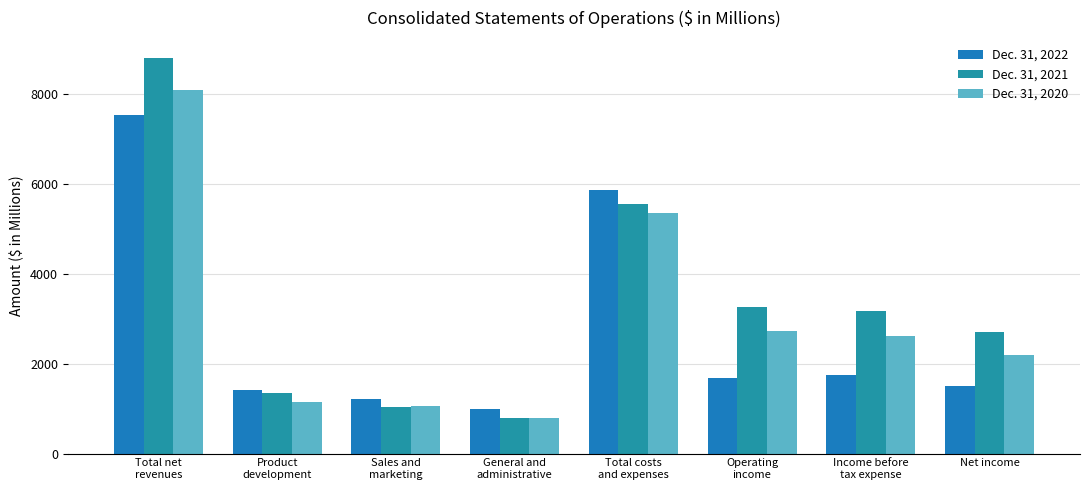

What is the average value of the Dec. 31, 2022 series?

2744